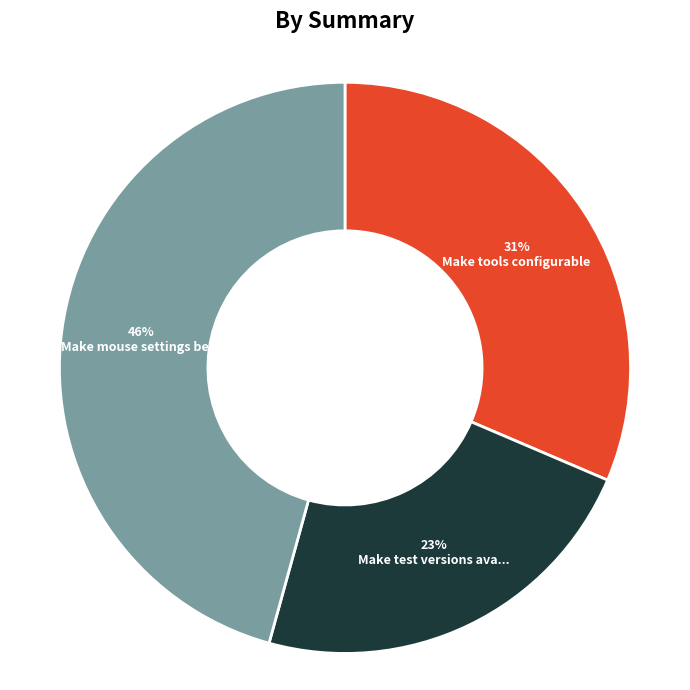

To the nearest percent, what is the average slice percentage?

33%